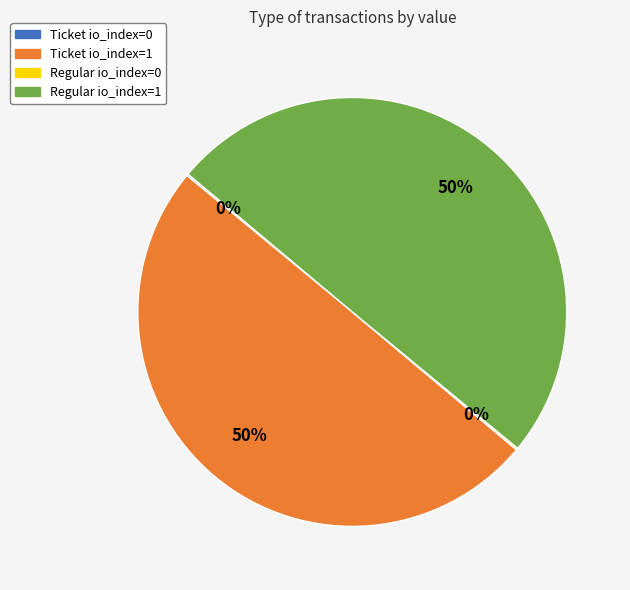

To the nearest percent, what portion does Regular io_index=1 represent?

50%